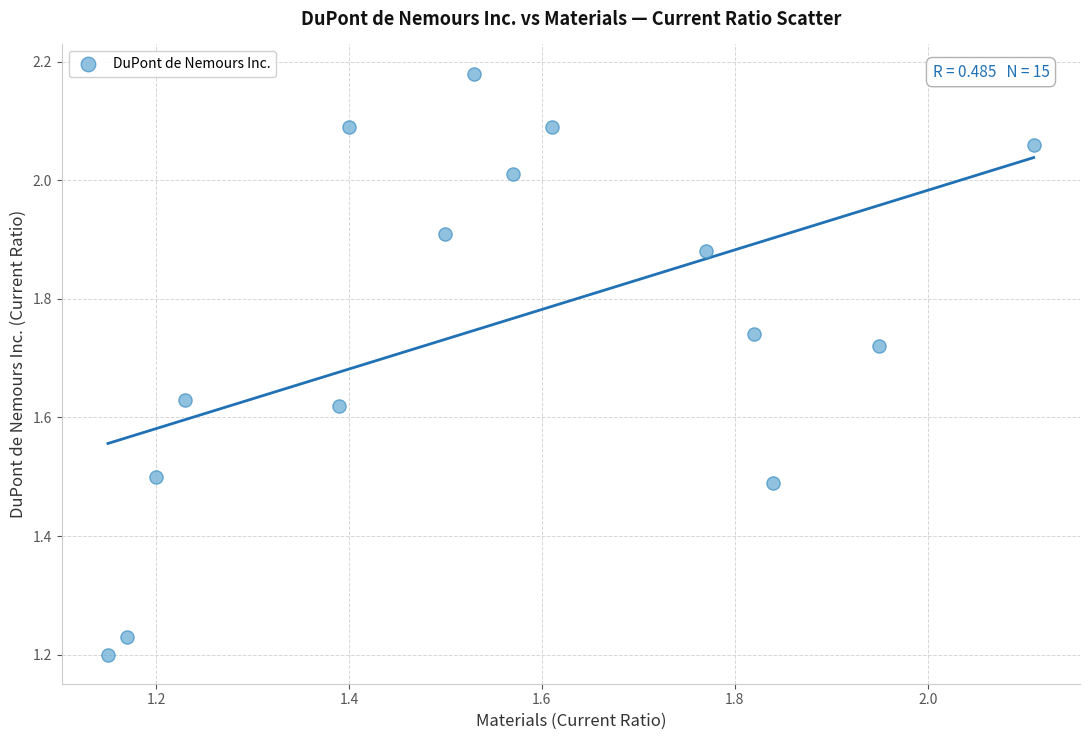

What is the range of X values (max minus min)?

1.0